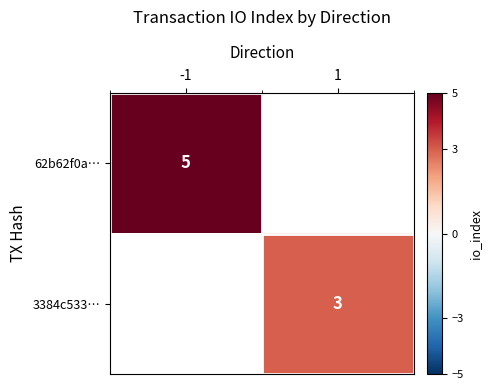

Is it true that 3384c533… equals 4 at 1?

False